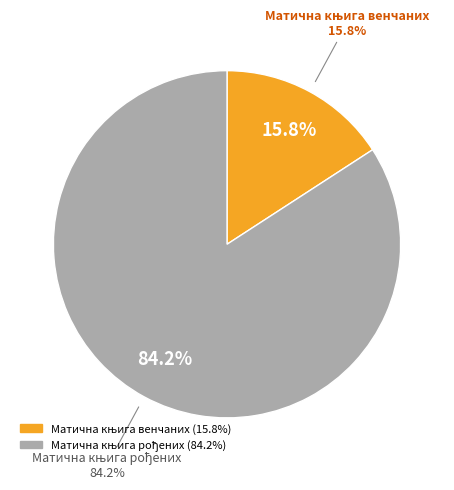

To the nearest percent, what percentage of the pie is Матична књига рођених?

84%